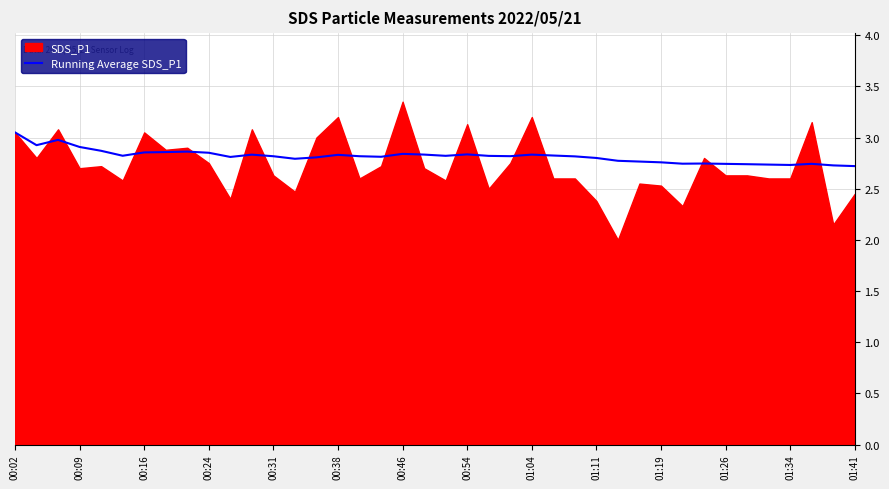

True or false: Running Average SDS_P1 has a value of 1.2 at 00:09.

False